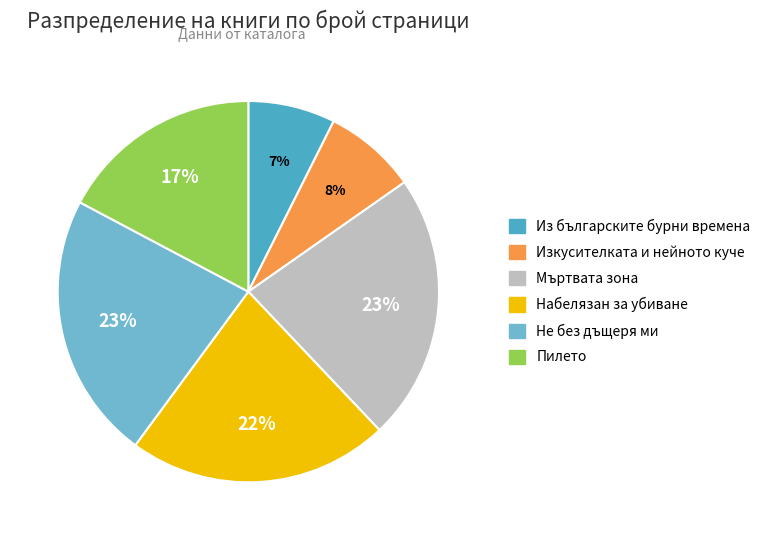

What percentage is the Набелязан за убиване slice, to the nearest percent?

22%